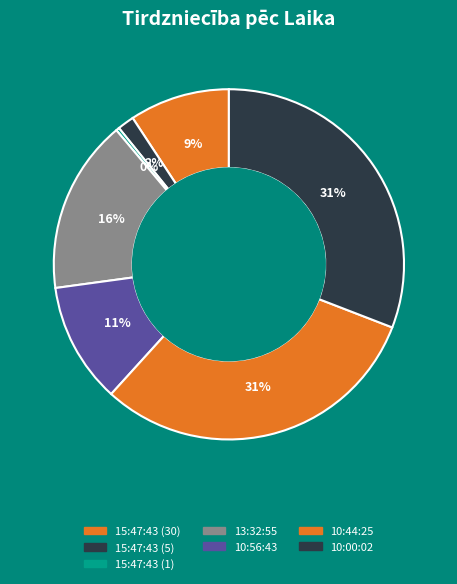

Between 10:00:02 and 13:32:55, which is larger?

10:00:02